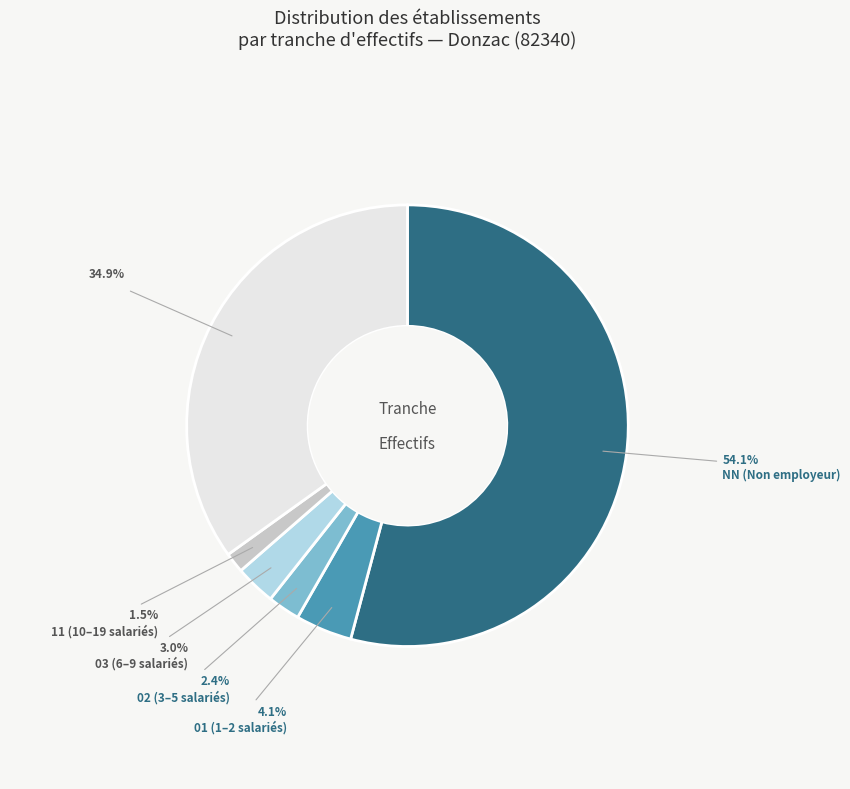

Is there a majority slice in this chart?

Yes